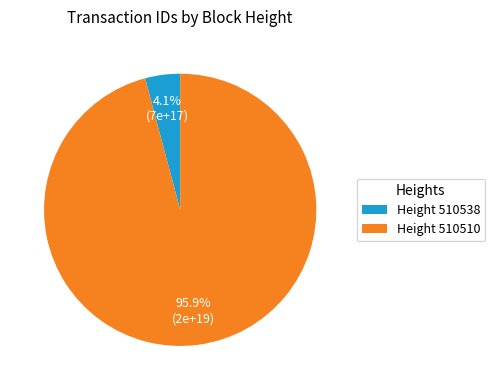

Which slice is the largest?

Height 510510